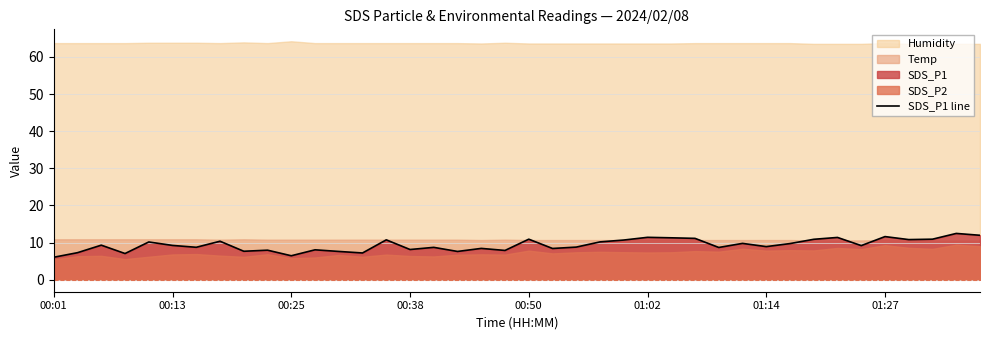

What is the value of the 18th point from the left?

7.6